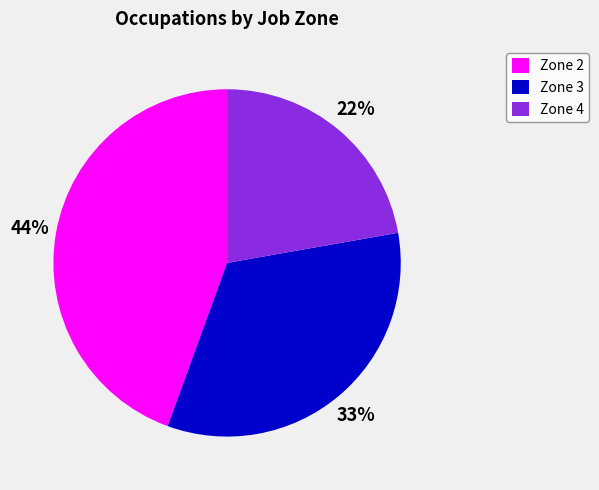

Does Zone 4 represent more than half of the total?

No